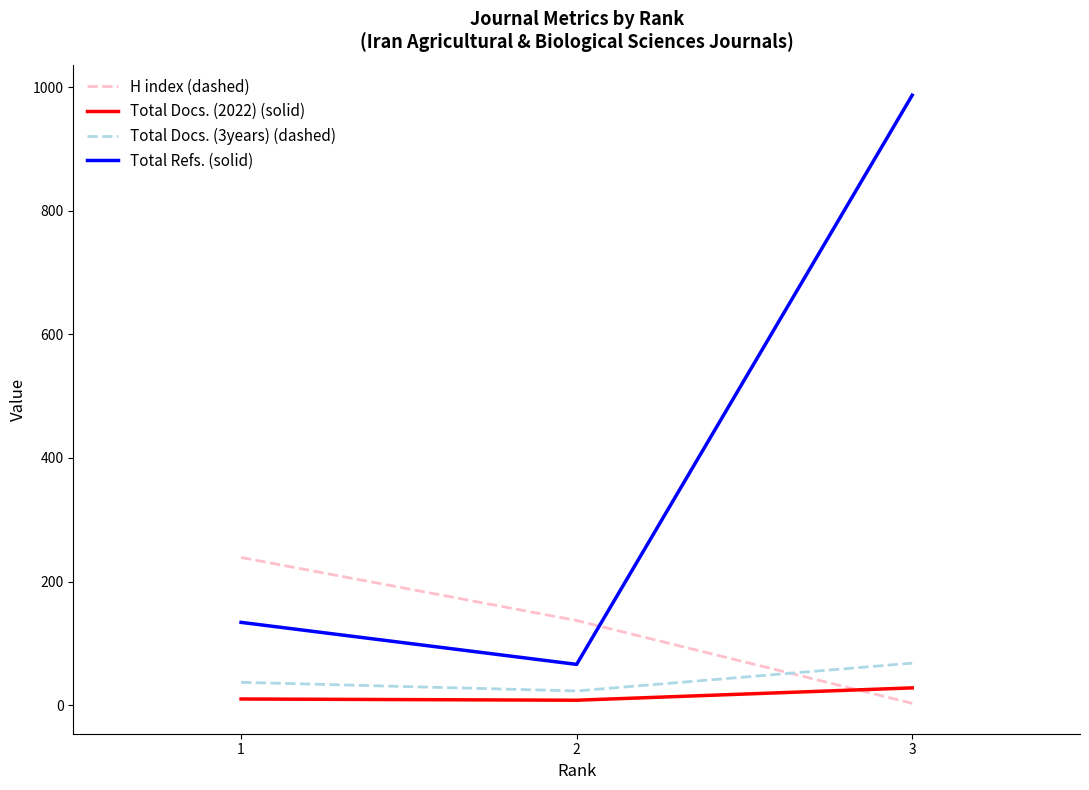

How many lines are shown in the chart?

4